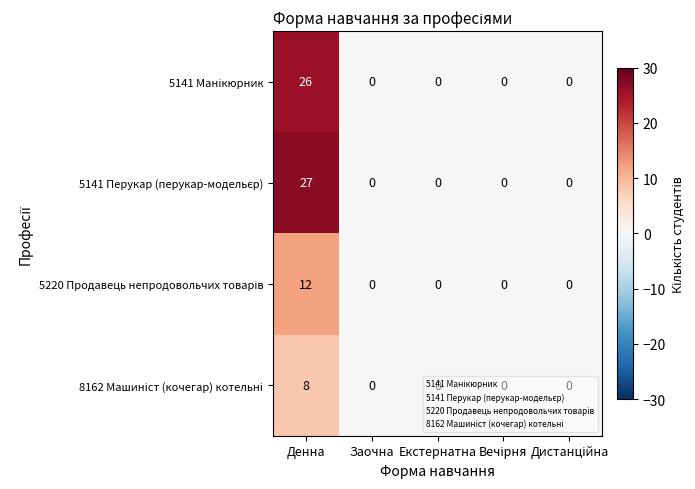

What is the greatest value displayed?

27